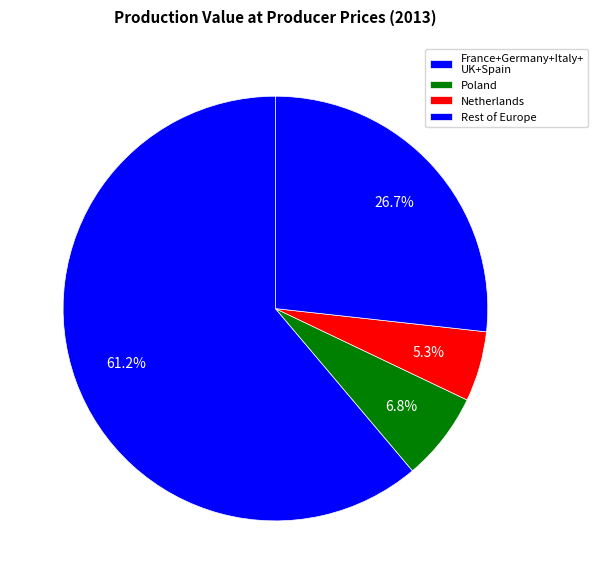

How many slices are in this pie chart?

4